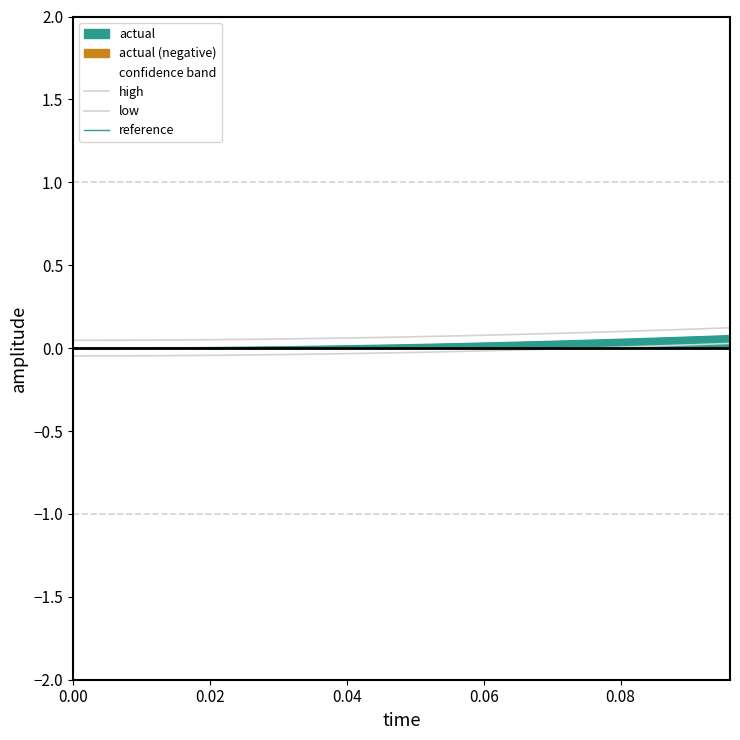

True or false: reference has more than 0 points higher than both neighbors.

False